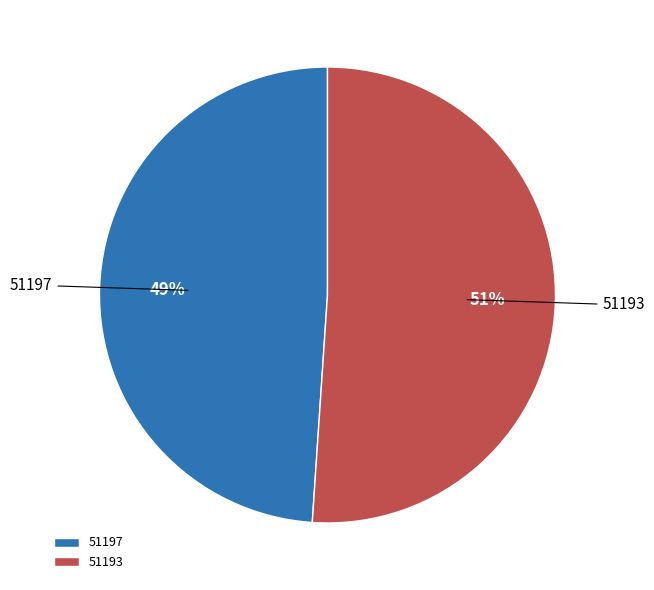

To the nearest percent, what portion does 51193 represent?

51%